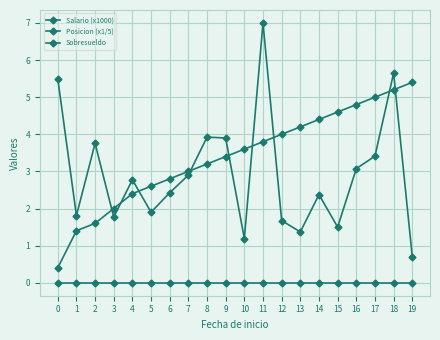

Rank the categories by Sobresueldo value from lowest to highest.

0, 1, 2, 3, 4, 5, 6, 7, 8, 9, 10, 11, 12, 13, 14, 15, 16, 17, 18, 19